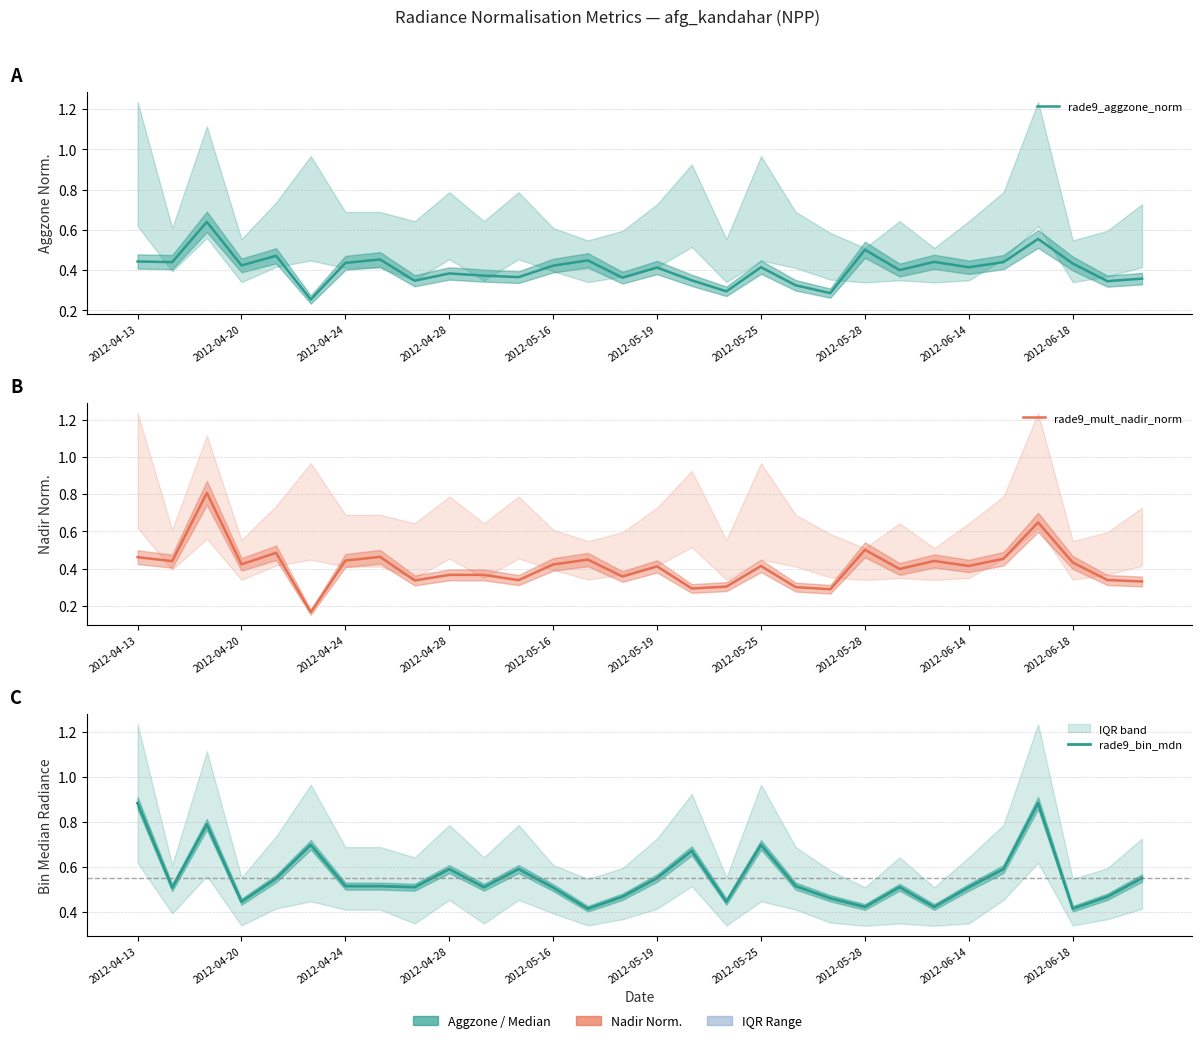

Which has a higher value, 19 or 2012-04-28?

2012-04-28